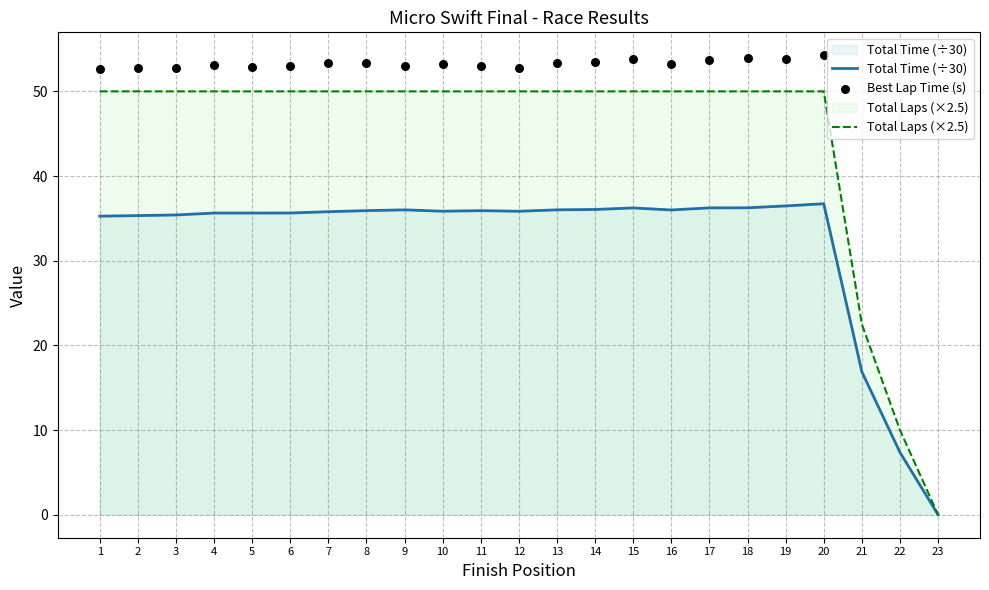

The Total Laps (×2.5) series shows 84.5 at 8. True or false?

False